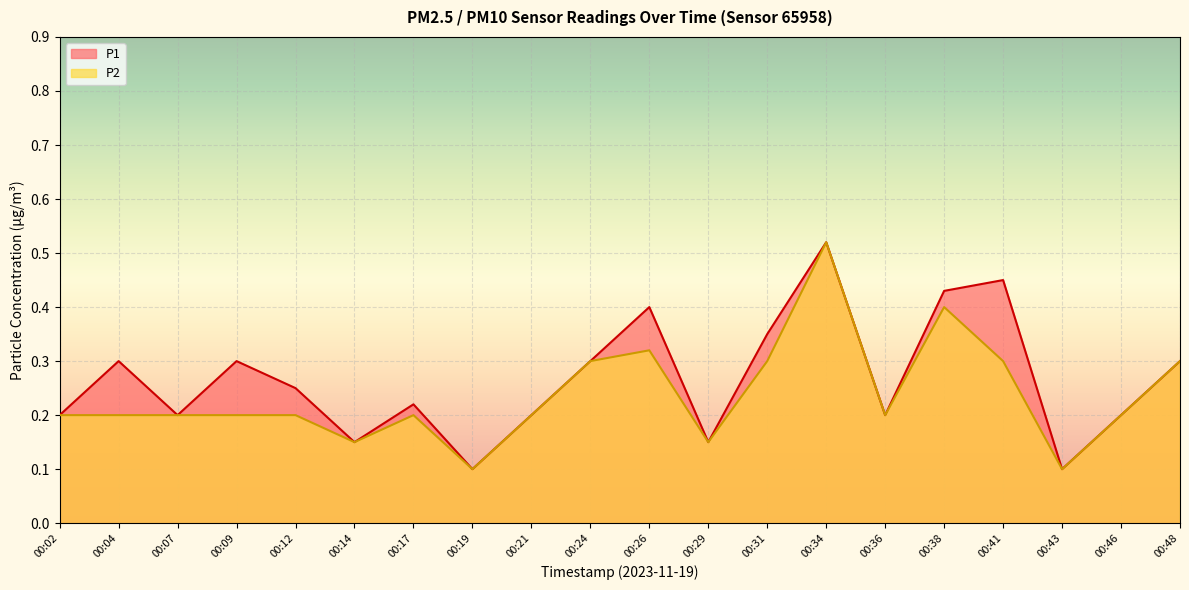

How many P2 values are between 0 and 1?

20